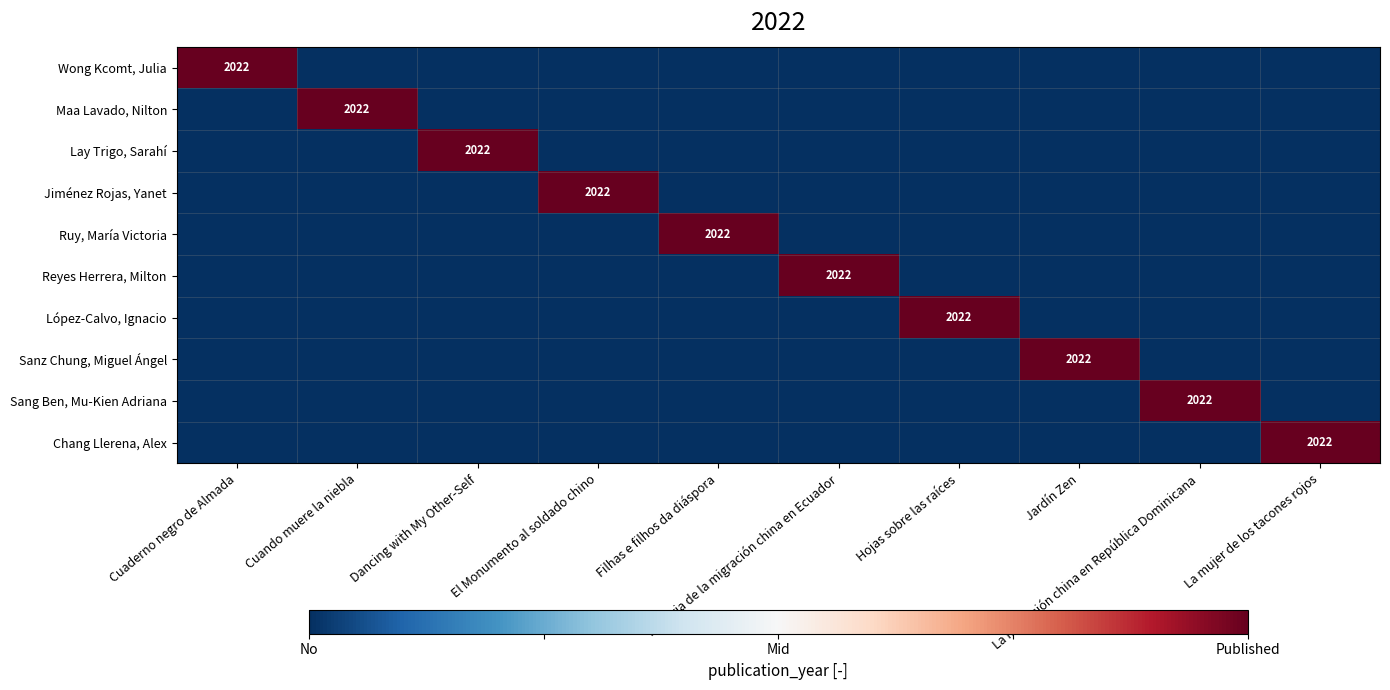

How many data points does each series have?

10